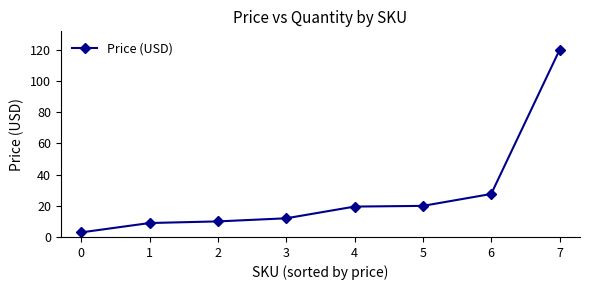

What is the value of the 4th point from the left?

12.0